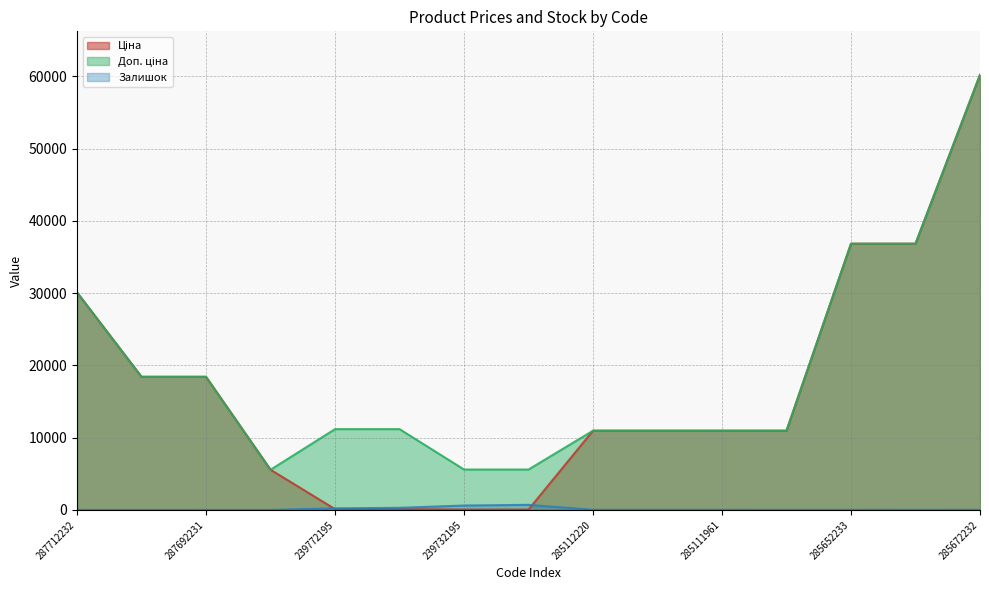

What is the difference between the maximum and minimum values in the Ціна series?

60149.7